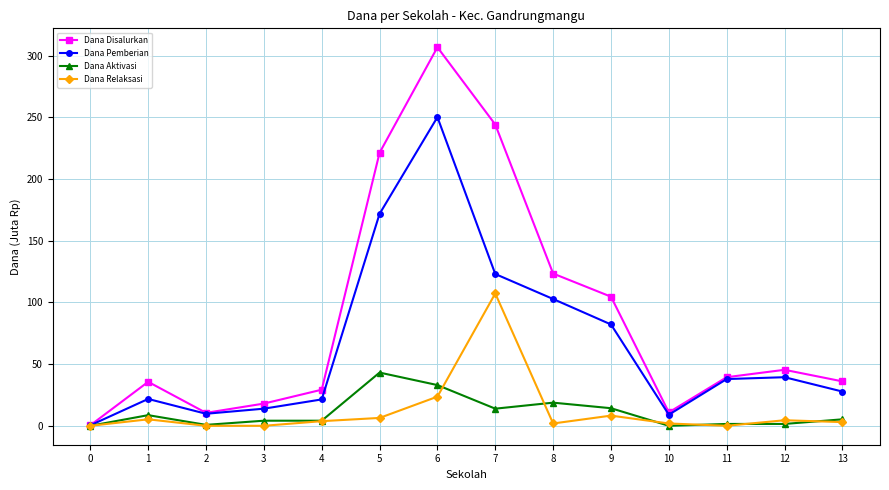

How many lines are shown in the chart?

4